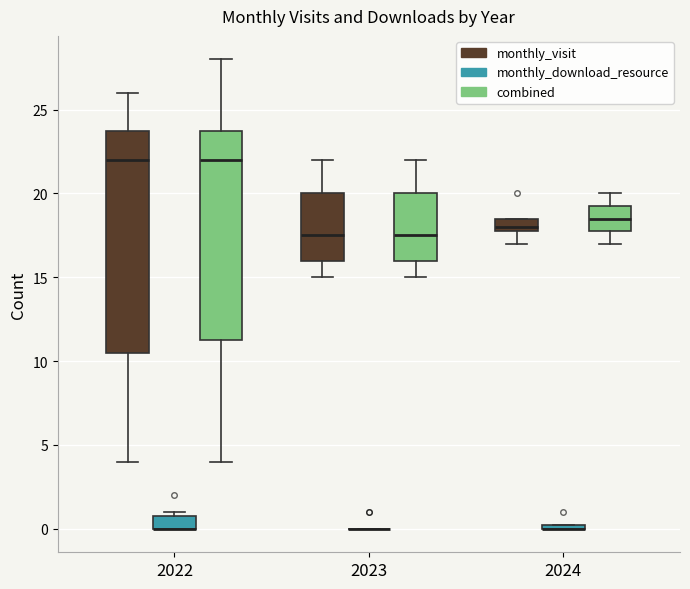

Comparing the boxes themselves (not the whiskers), which one is the tallest?

2022 (monthly_visit)